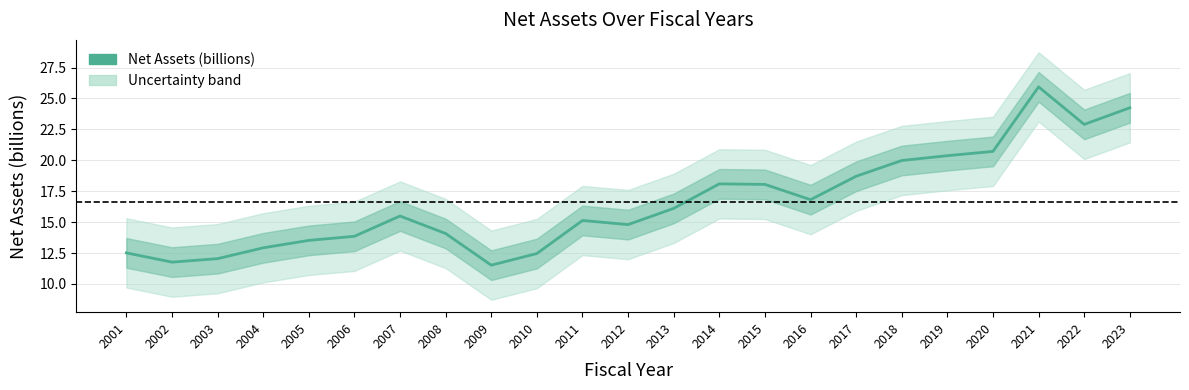

What is the value of the 9th point from the left?

11.5